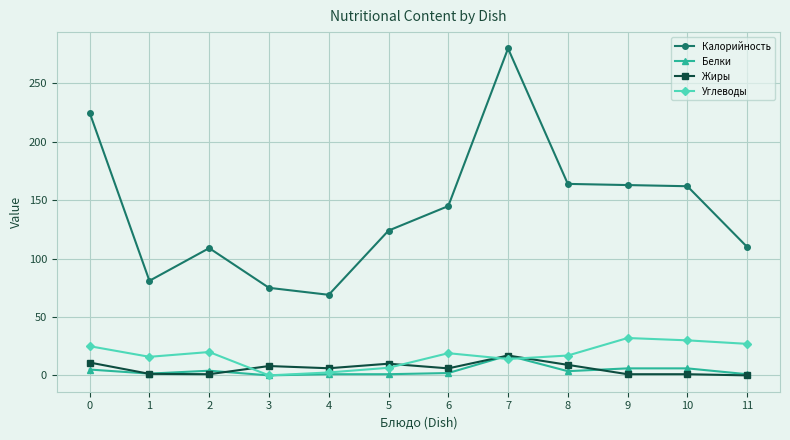

True or false: Калорийность and Углеводы cross at least once.

False